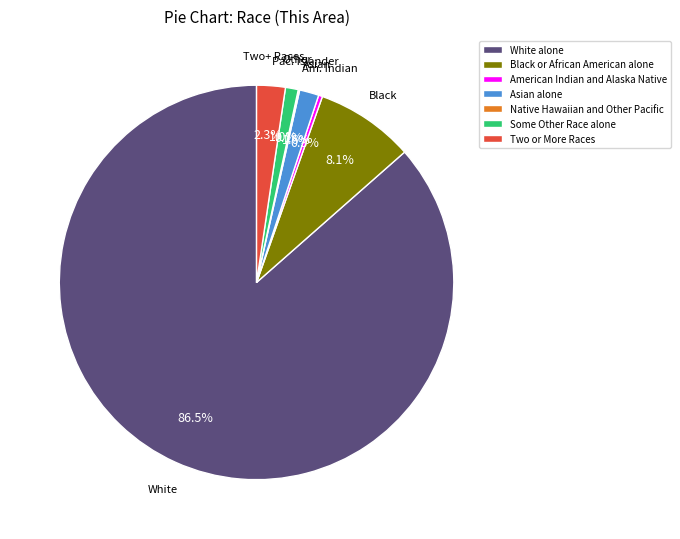

What is the total percentage of Black or African American alone and Asian alone?

9.7%